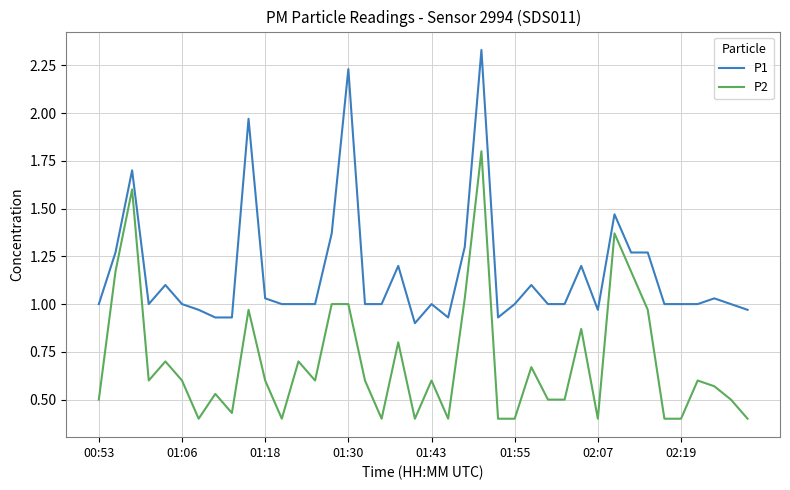

Which series has the largest total across all categories?

P1